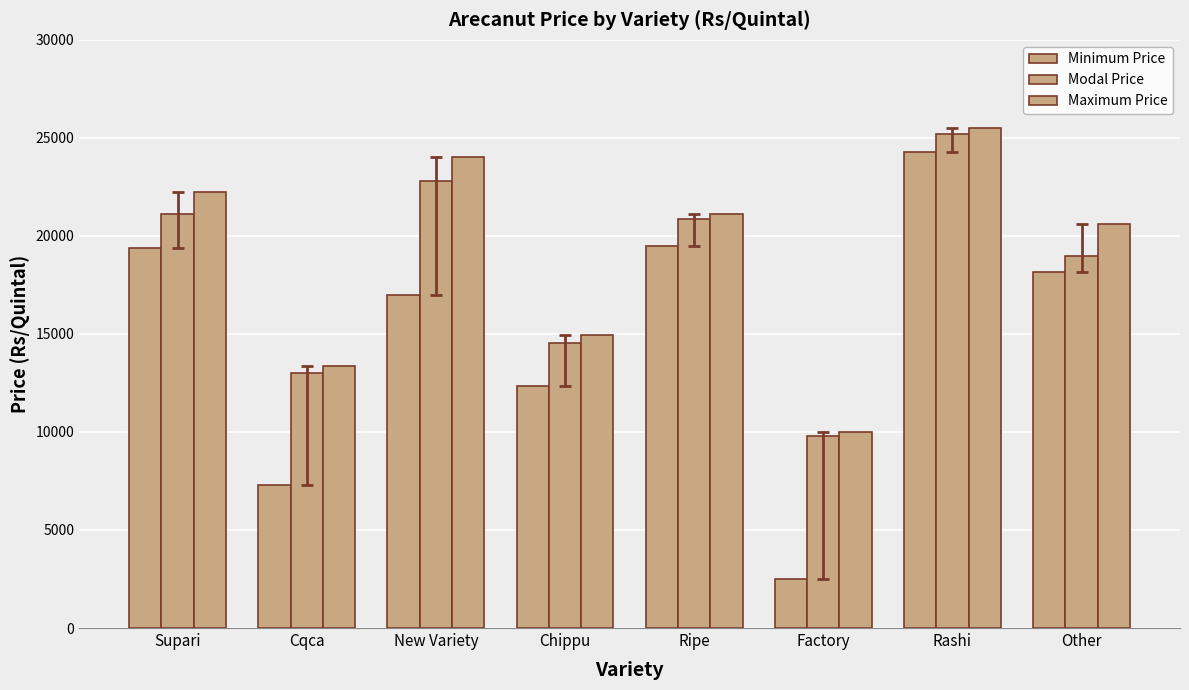

Does the chart contain any negative values?

No